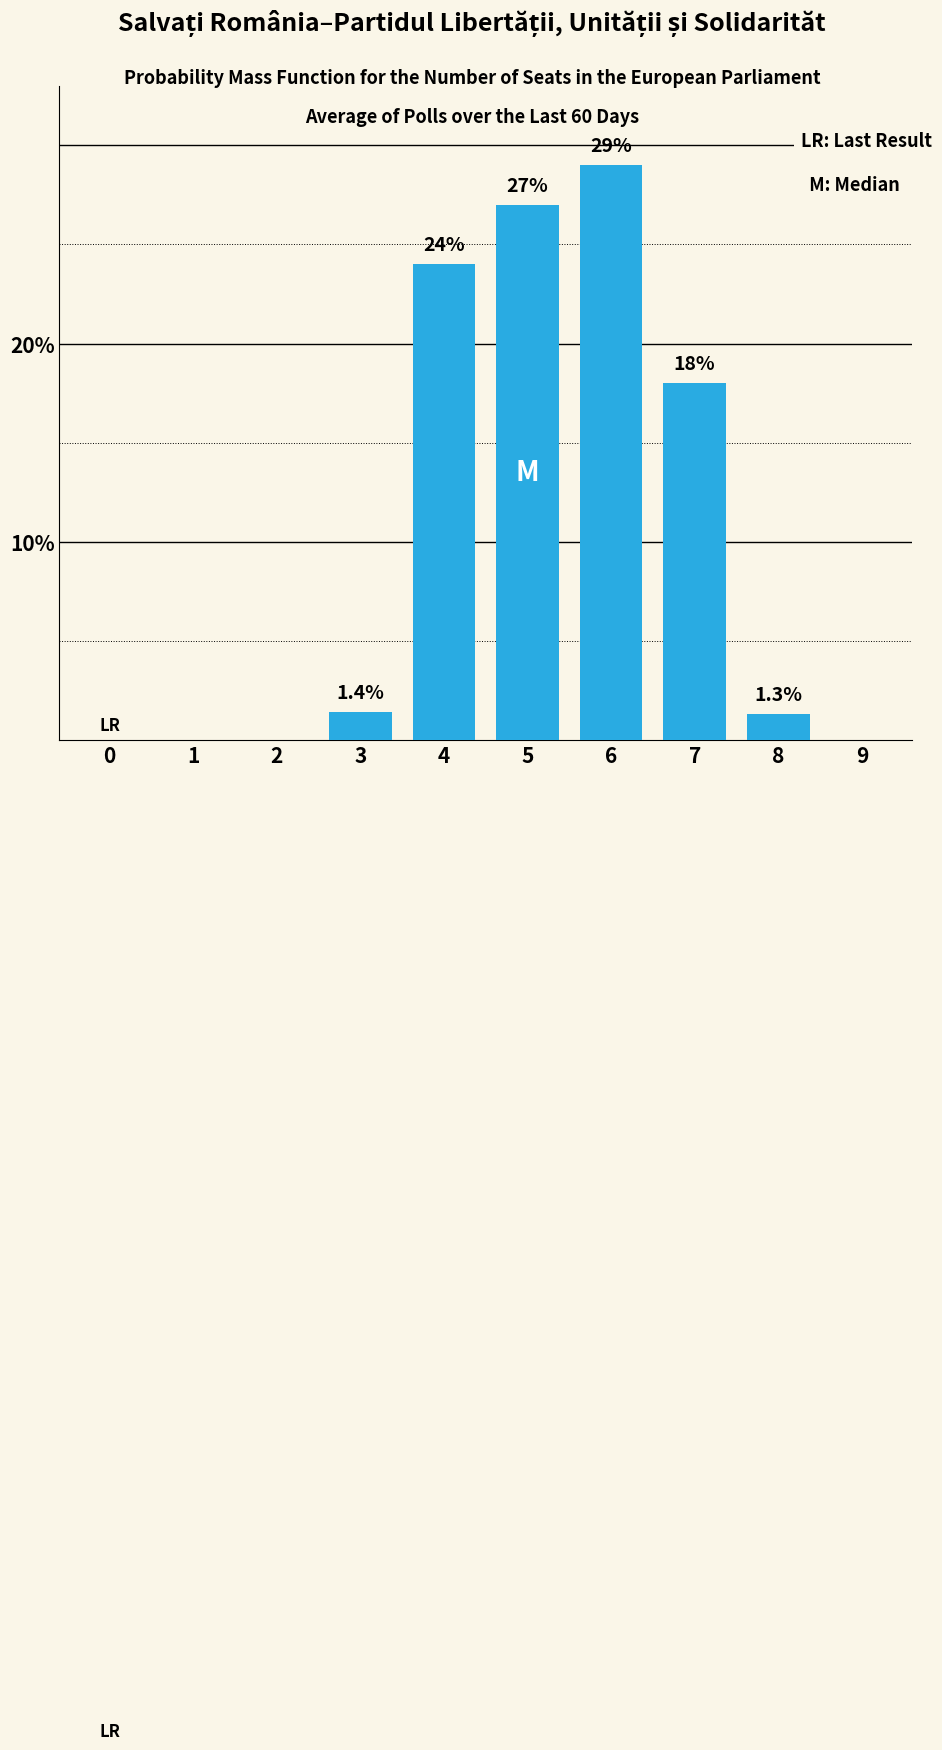

Reading right to left, list all the values displayed in this chart.

9=0.0	8=1.3	7=18.0	6=29.0	5=27.0	4=24.0	3=1.4	2=0.0	1=0.0	0=0.0